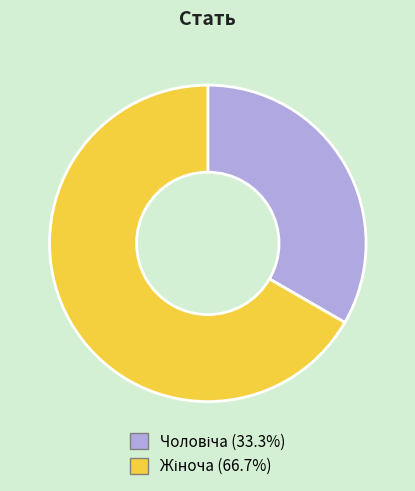

How many segments does this pie chart have?

2